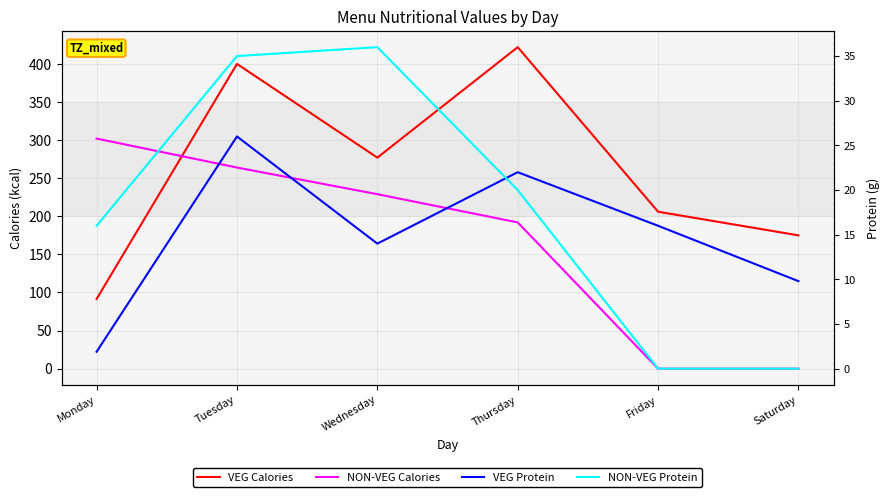

Rank the series by their maximum value, from highest to lowest.

VEG Calories, NON-VEG Calories, NON-VEG Protein, VEG Protein